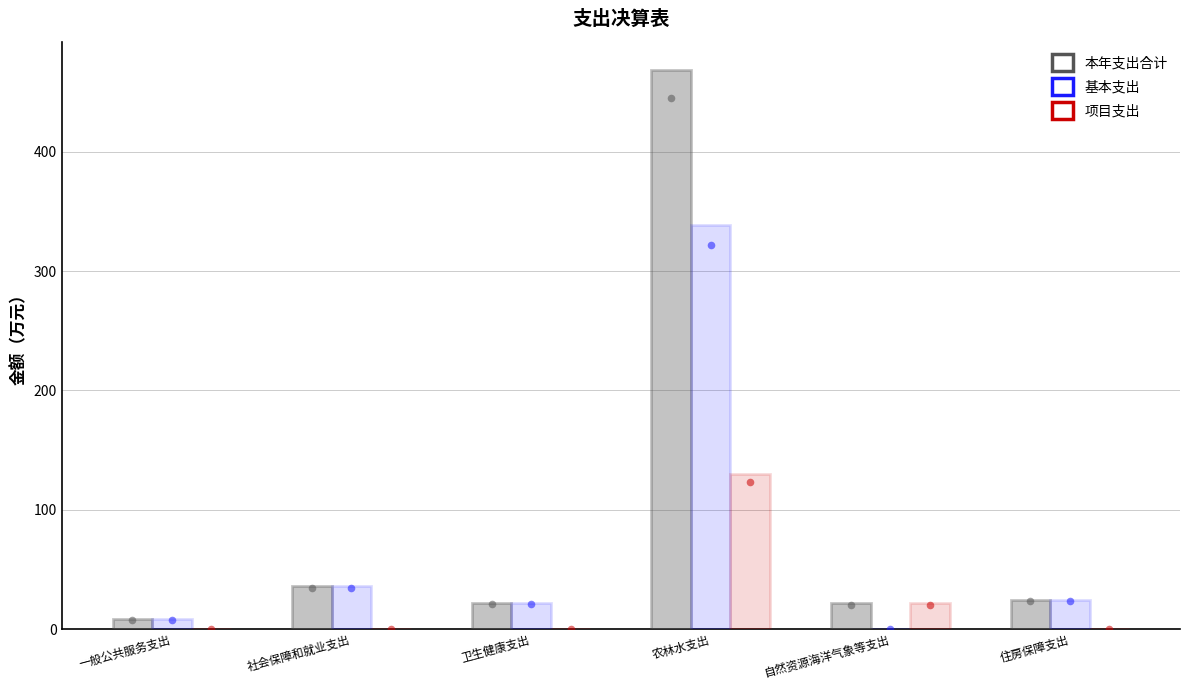

Which series contains the highest Y value?

本年支出合计